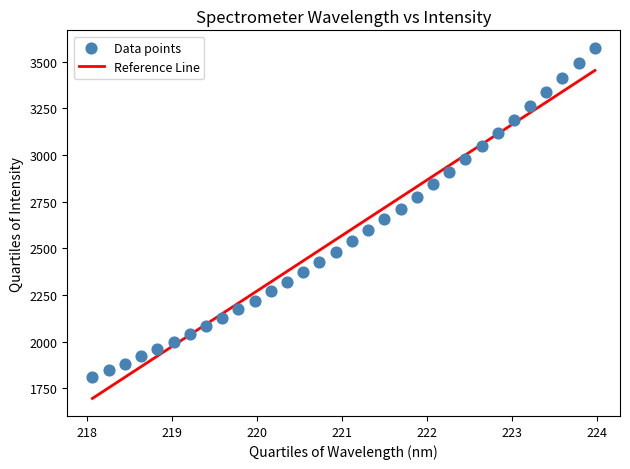

What is the range of X values (max minus min)?

5.9